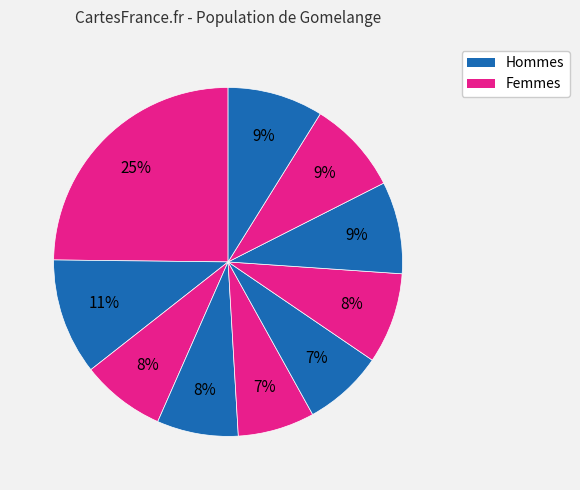

How many segments does this pie chart have?

10